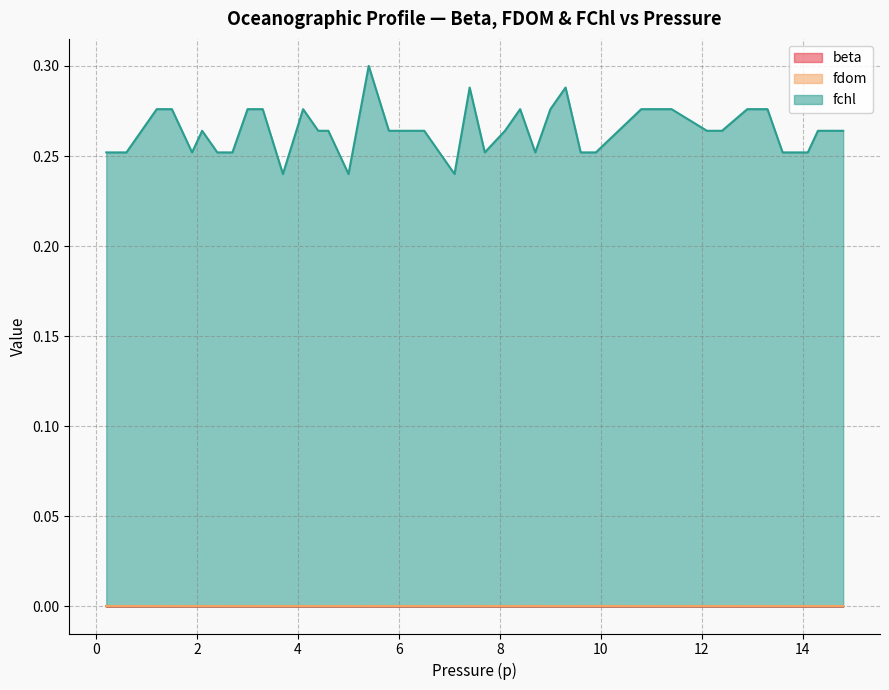

Reading left to right, extract all data points from this chart.

beta: 0.0	0.0	0.0	0.0	0.0	0.0	0.0	0.0	0.0	0.0	0.0	0.0	0.0	0.0	0.0	0.0	0.0	0.0	0.0	0.0	0.0	0.0	0.0	0.0	0.0	0.0	0.0	0.0	0.0	0.0	0.0	0.0	0.0	0.0	0.0	0.0	0.0	0.0	0.0
fdom: 0.0	0.0	0.0	0.0	0.0	0.0	0.0	0.0	0.0	0.0	0.0	0.0	0.0	0.0	0.0	0.0	0.0	0.0	0.0	0.0	0.0	0.0	0.0	0.0	0.0	0.0	0.0	0.0	0.0	0.0	0.0	0.0	0.0	0.0	0.0	0.0	0.0	0.0	0.0
fchl: 0.3	0.3	0.3	0.3	0.3	0.3	0.3	0.3	0.3	0.3	0.2	0.3	0.3	0.3	0.2	0.3	0.3	0.3	0.3	0.2	0.3	0.3	0.3	0.3	0.3	0.3	0.3	0.3	0.3	0.3	0.3	0.3	0.3	0.3	0.3	0.3	0.3	0.3	0.3